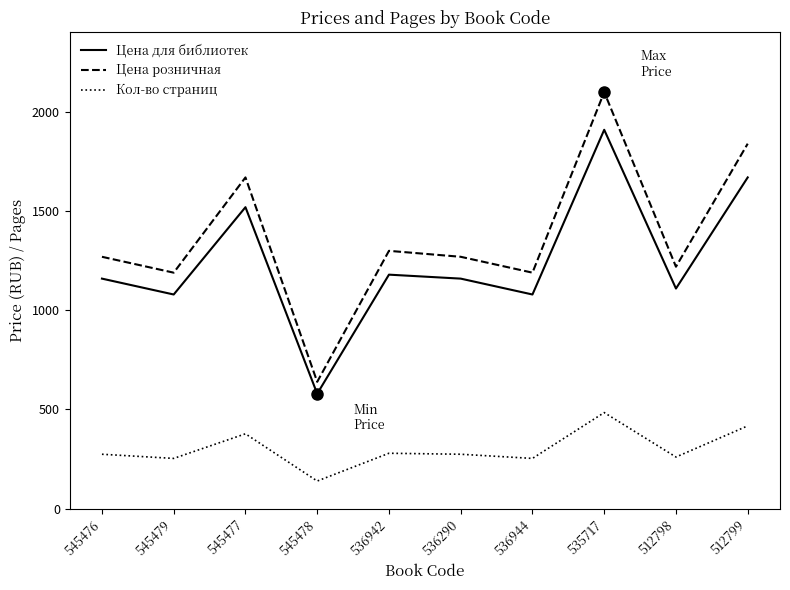

Which category has the highest value in the Цена для библиотек series?

535717